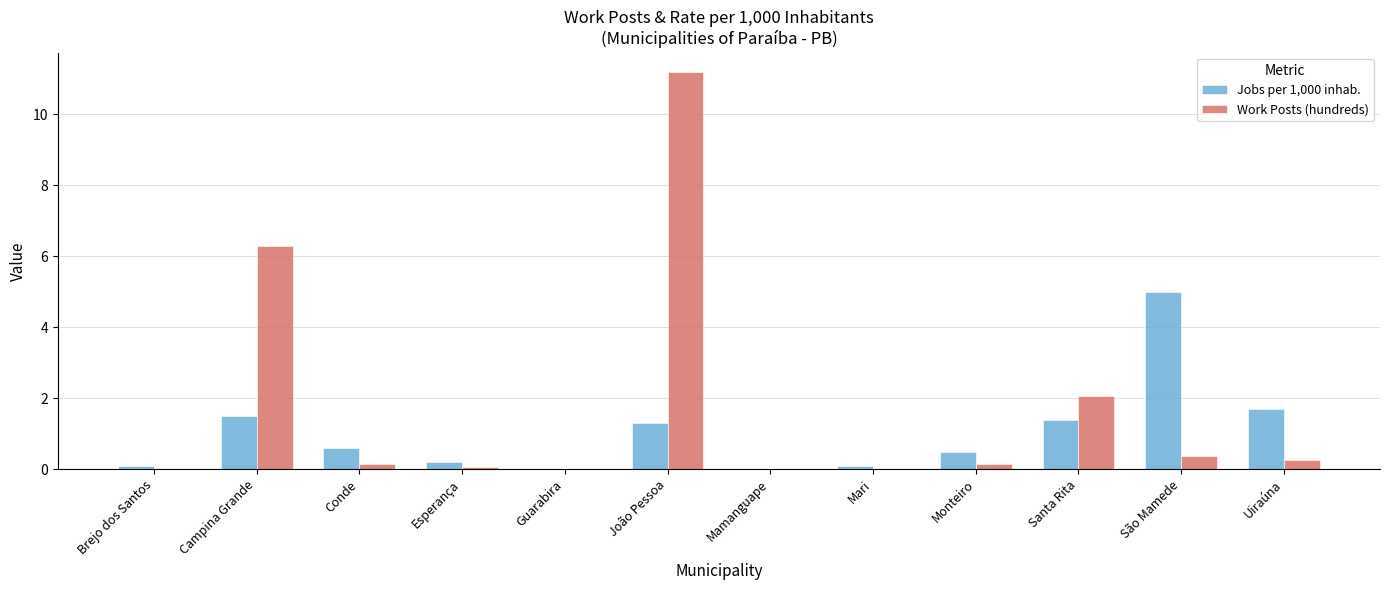

What is the average value of the Work Posts (hundreds) series?

1.7